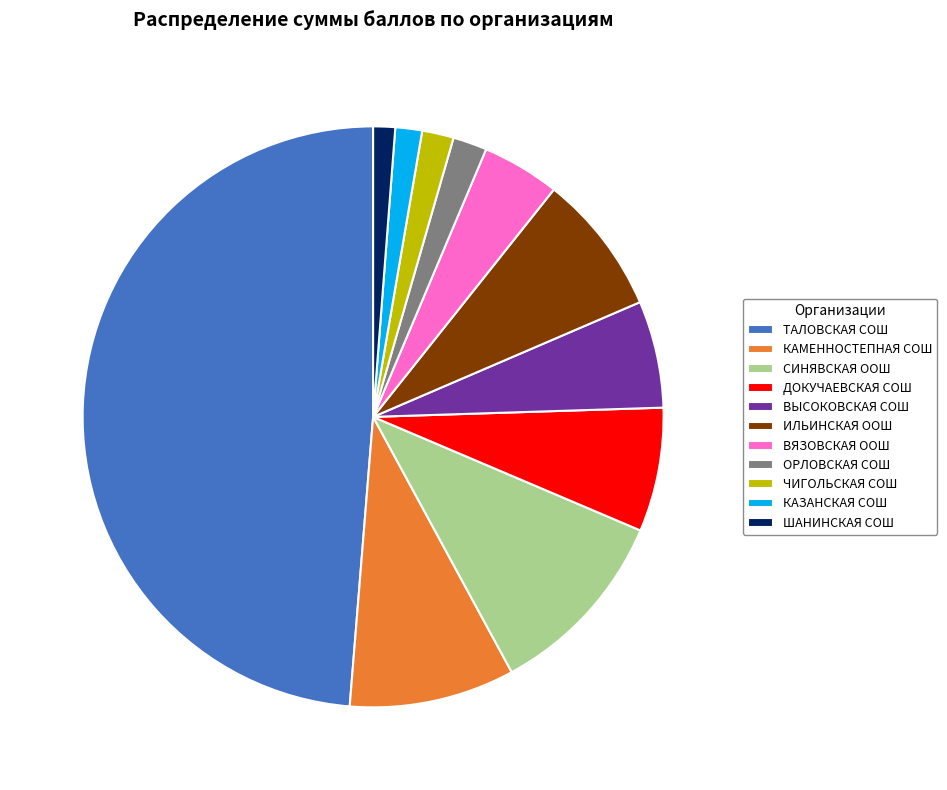

Combined, do ВЯЗОВСКАЯ ООШ and КАМЕННОСТЕПНАЯ СОШ account for over 50%?

No